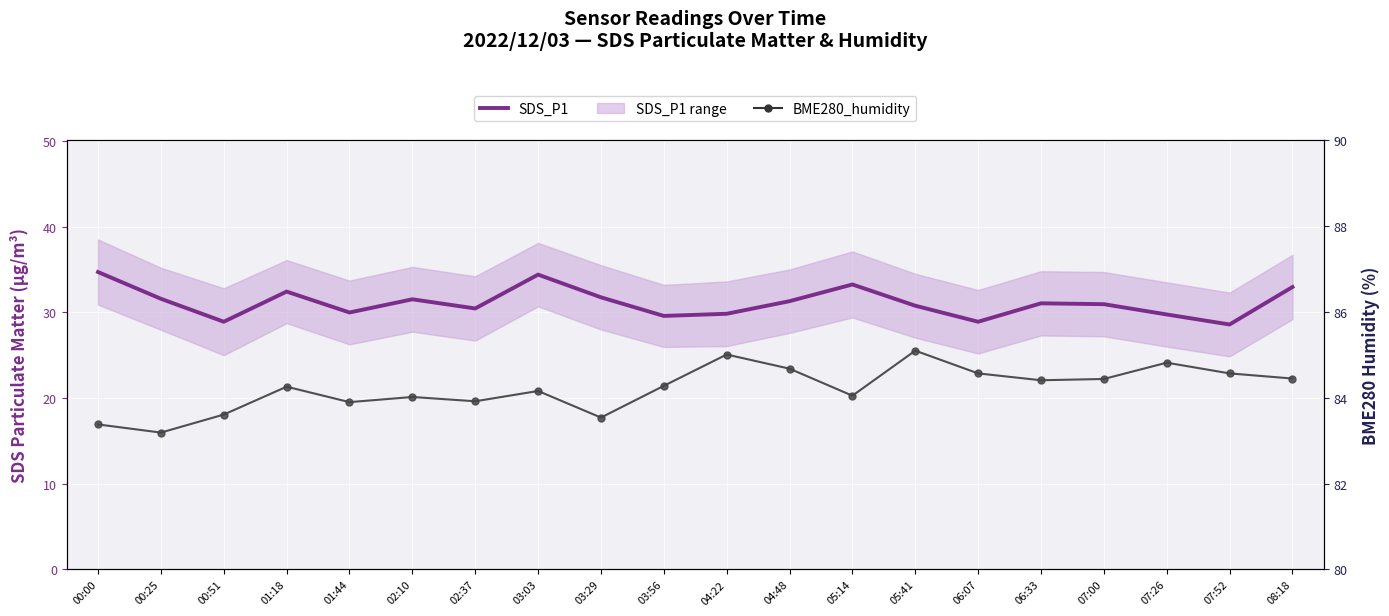

List the series in order of their overall mean, lowest first.

SDS_P1, BME280_humidity